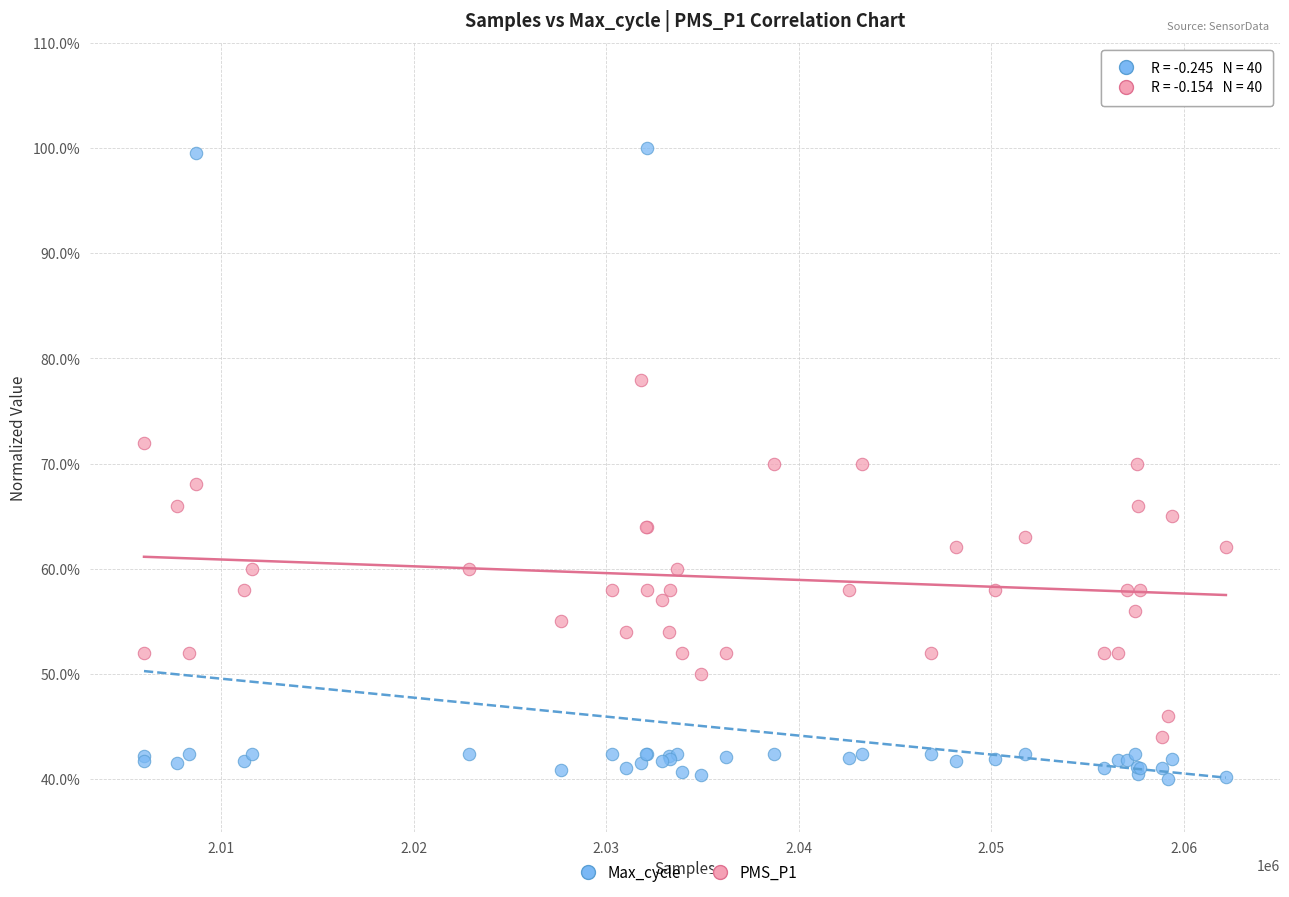

What is the X range (max minus min) for the scatter plot?

56178.0